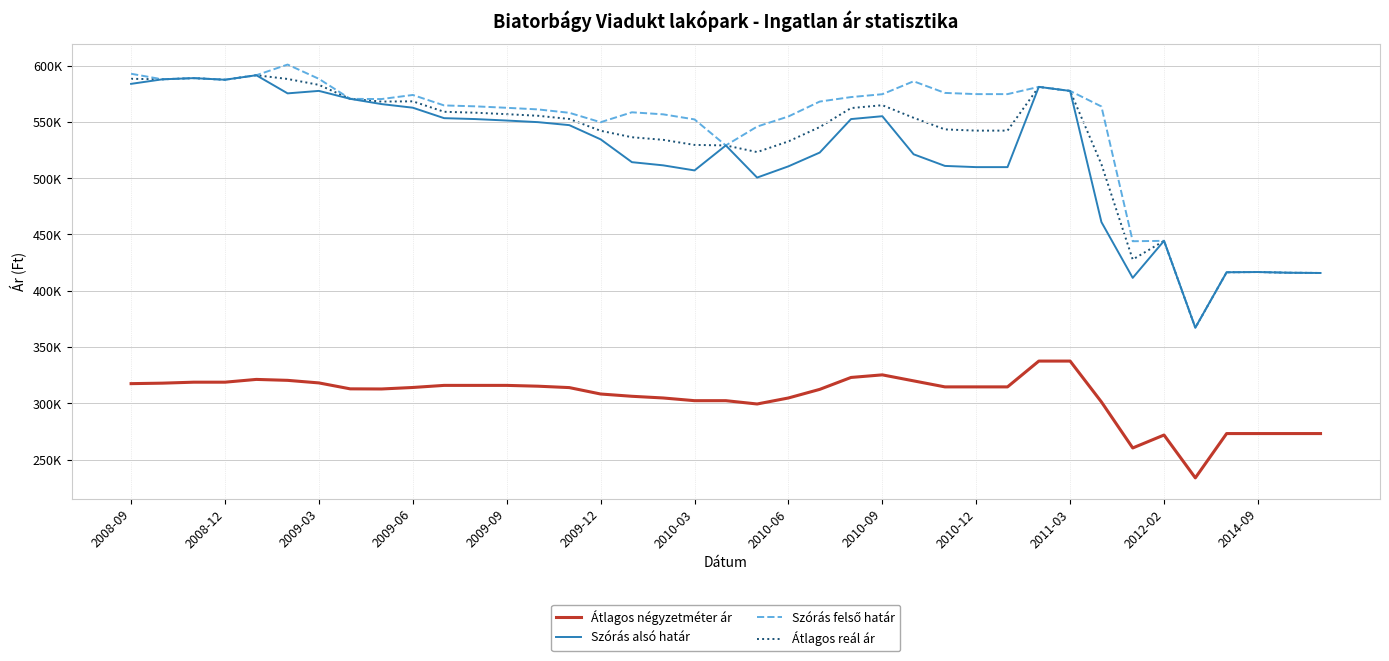

At how many categories does at least one series exceed 492223?

32